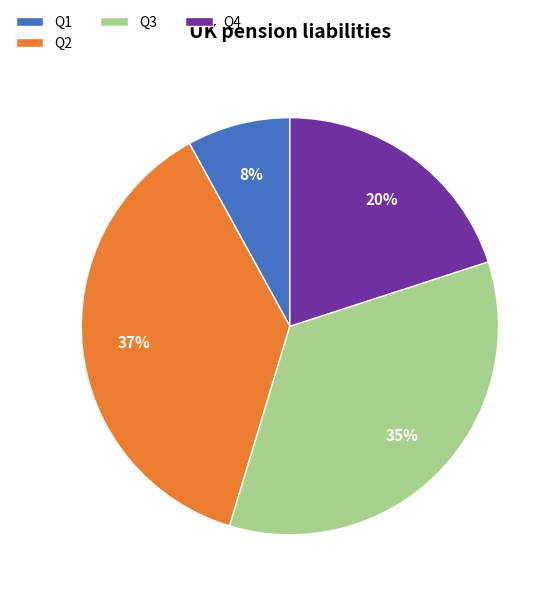

To the nearest percent, what percentage of the pie is Q2?

37%